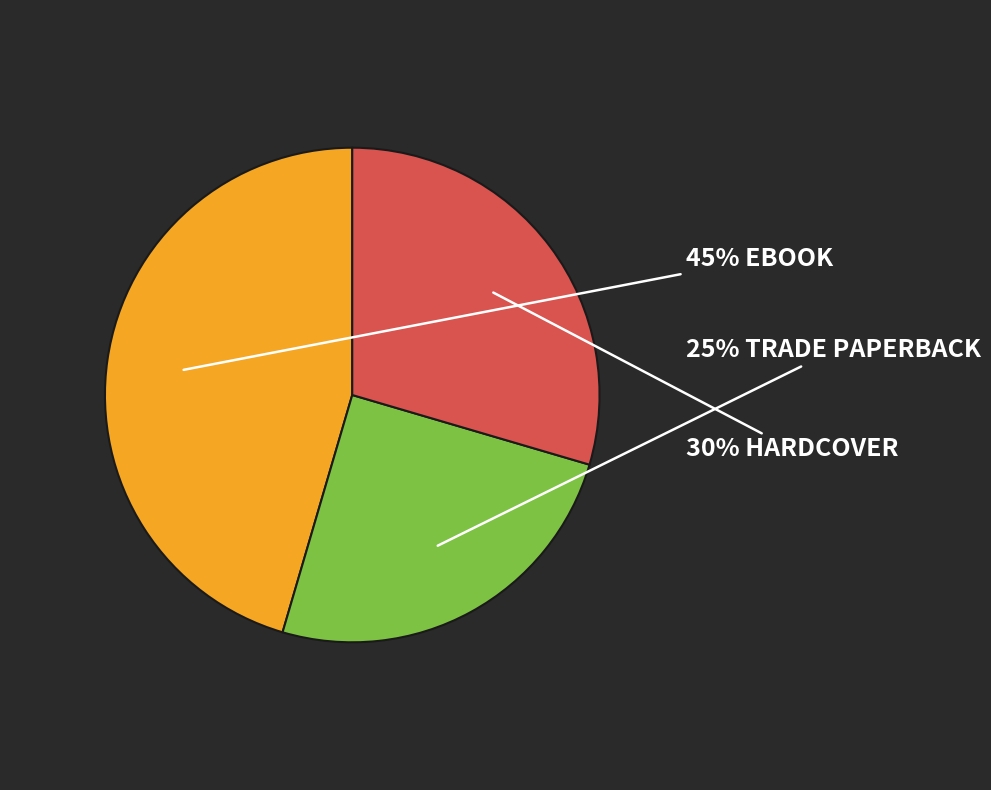

To the nearest percent, what is the difference between the largest and smallest slice percentages?

20%